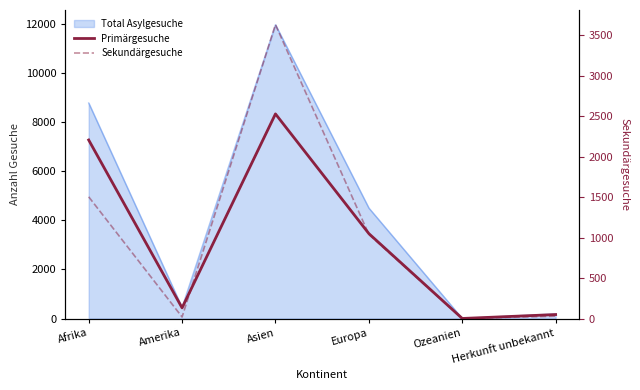

At which category is the sum across all series the highest?

Asien